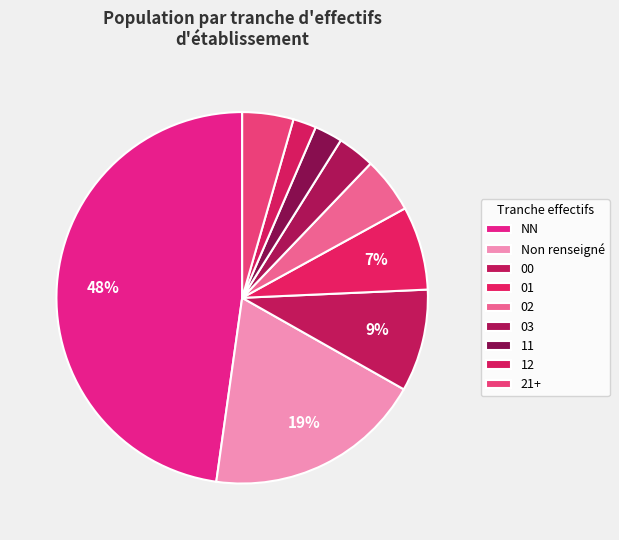

How many segments does this pie chart have?

9